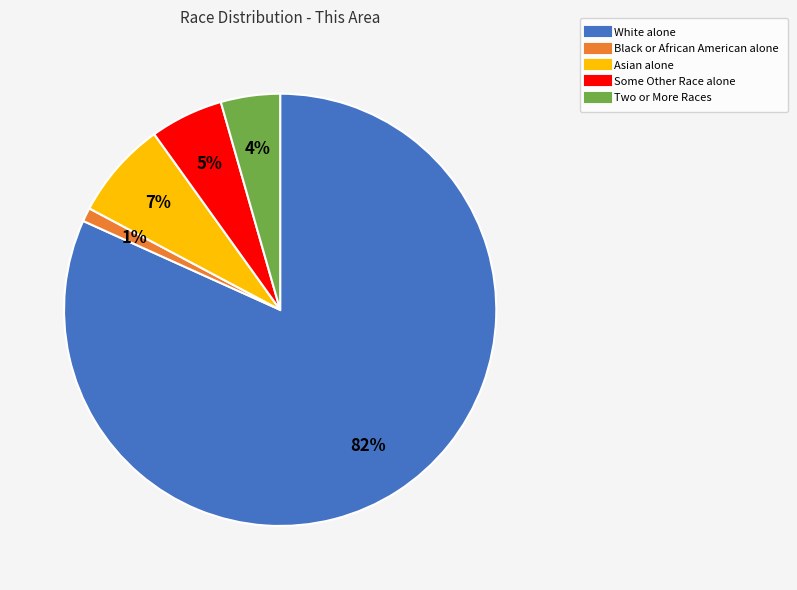

Count the number of slices in the pie.

5